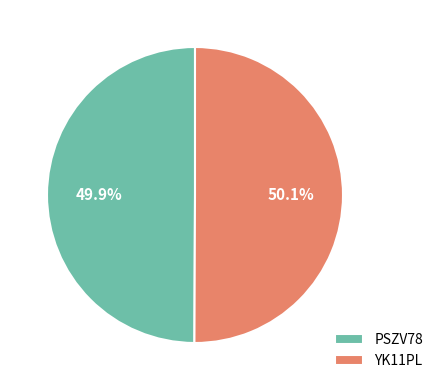

The YK11PL slice represents 62% of the pie. True or false?

False